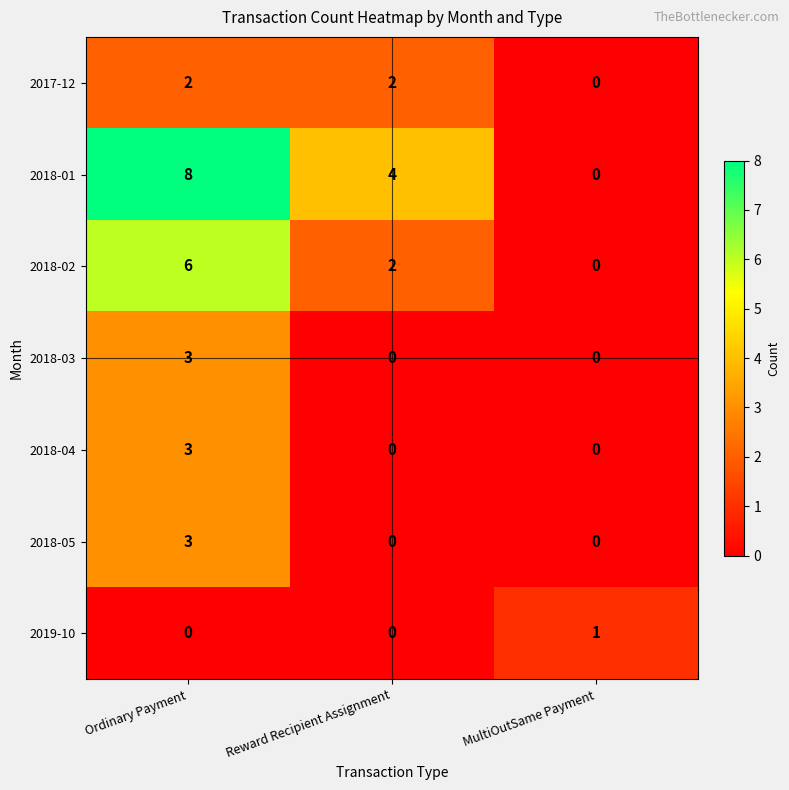

What is the greatest value displayed?

8